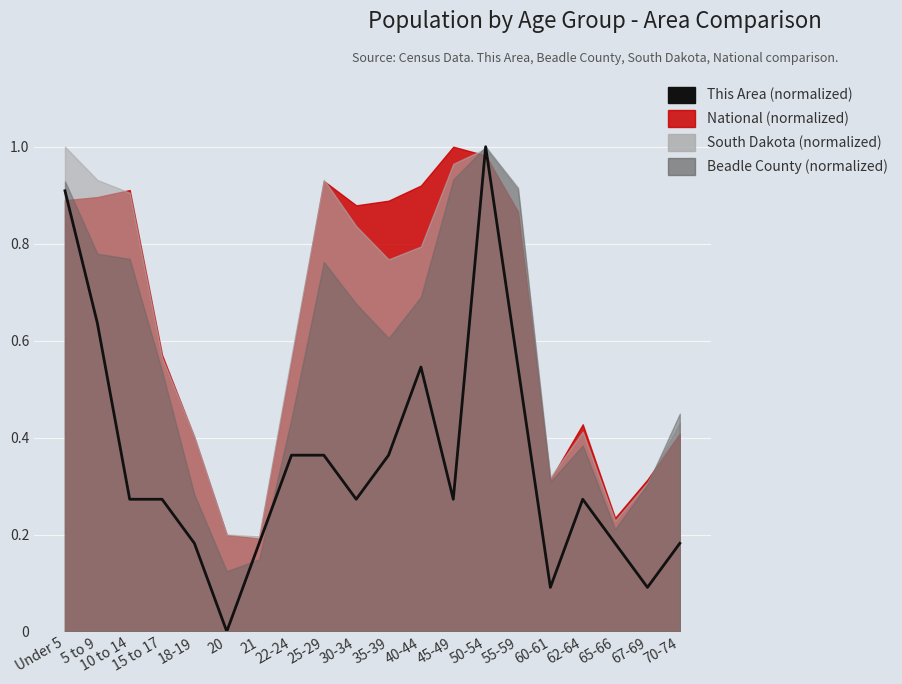

What is the sum of the values at 45-49 and 35-39?

0.6